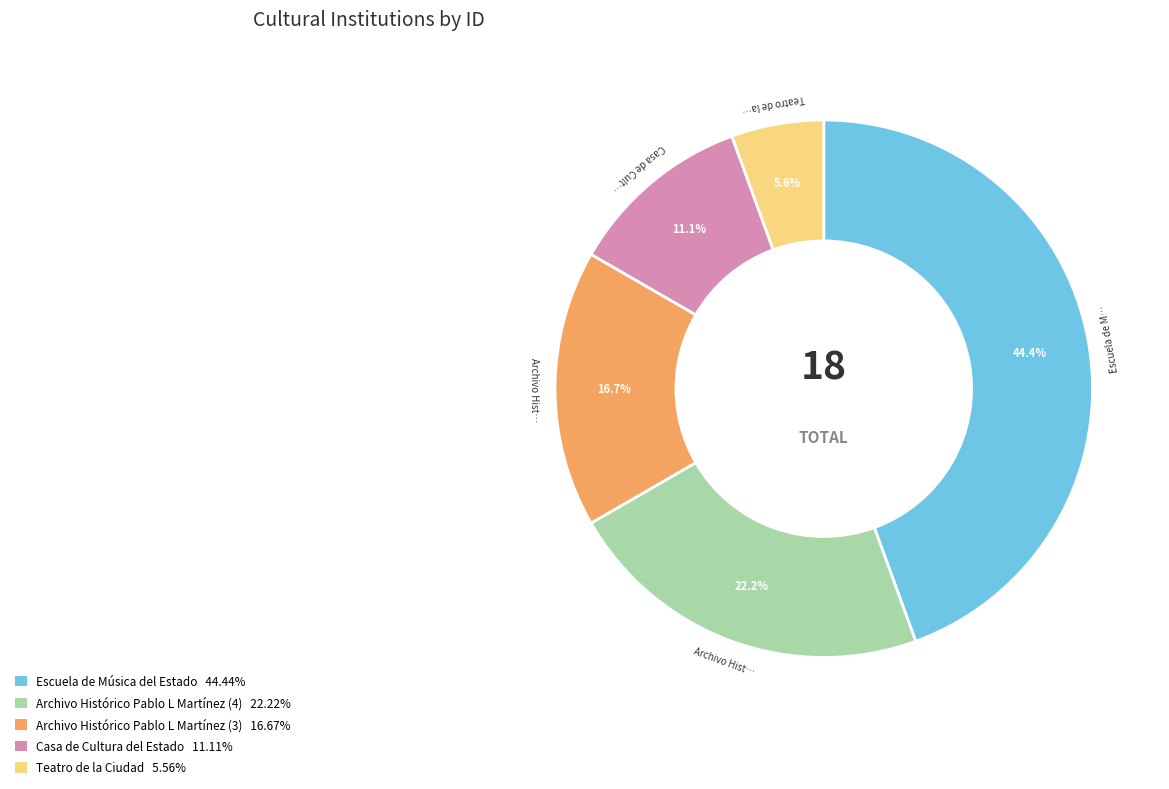

To the nearest percent, what is the combined percentage of Teatro de la Ciudad and Archivo Histórico Pablo L Martínez (4)?

28%